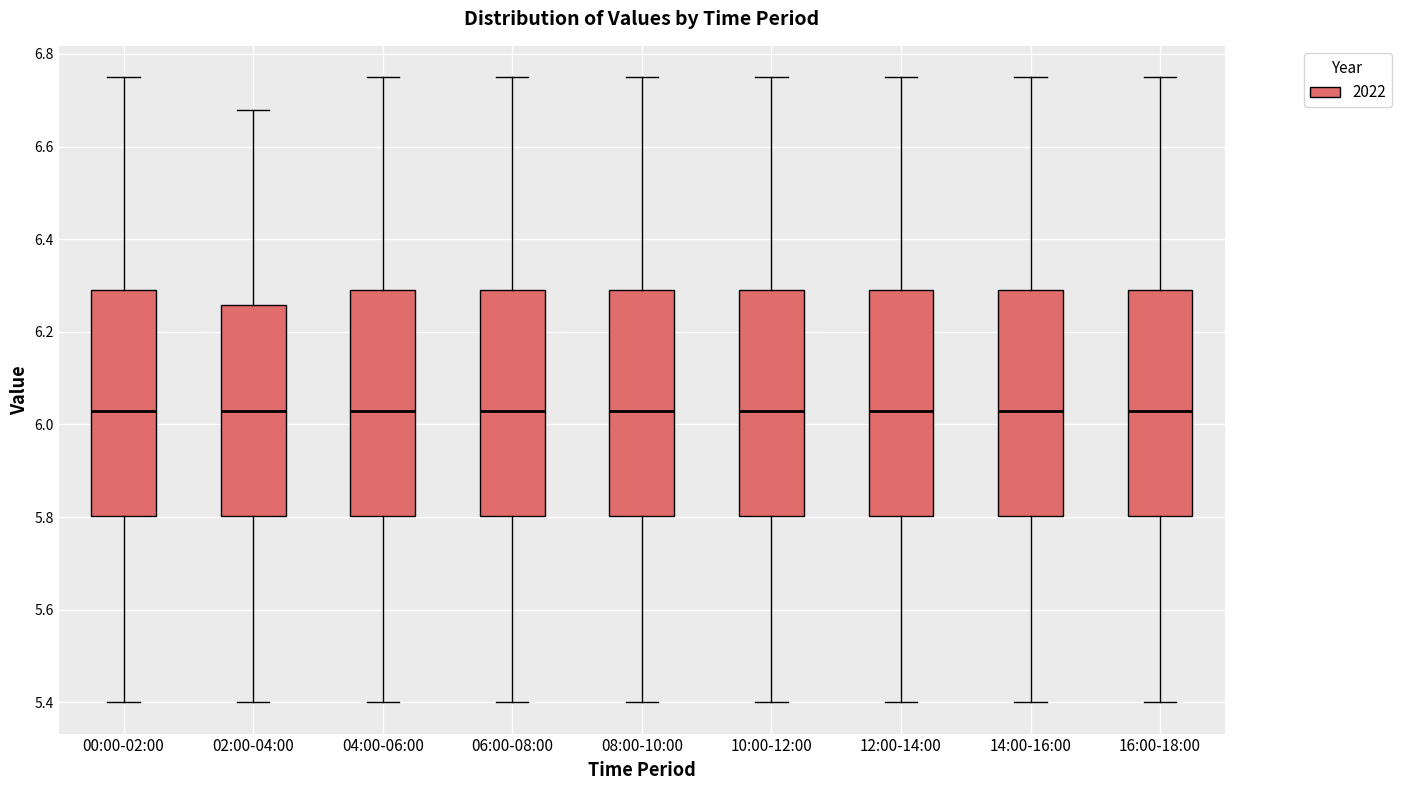

Where does the upper whisker of the box for 00:00-02:00 end on the y-axis? The values are not printed on the chart, so give them approximately, as read against the axis.

6.76